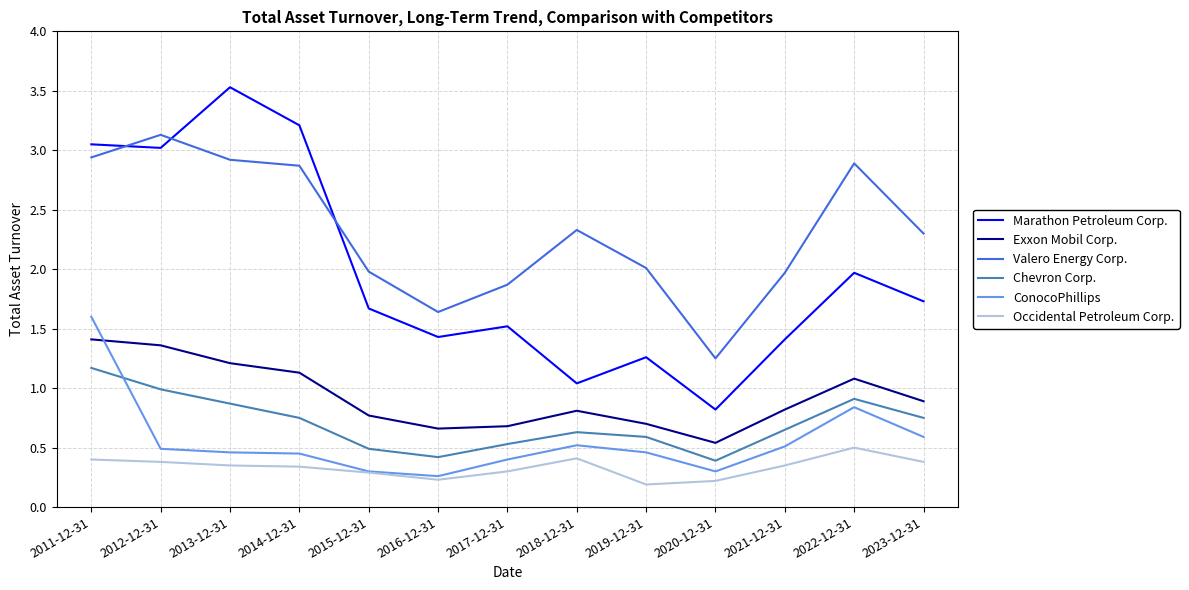

Which category has the highest value in the Occidental Petroleum Corp. series?

2022-12-31